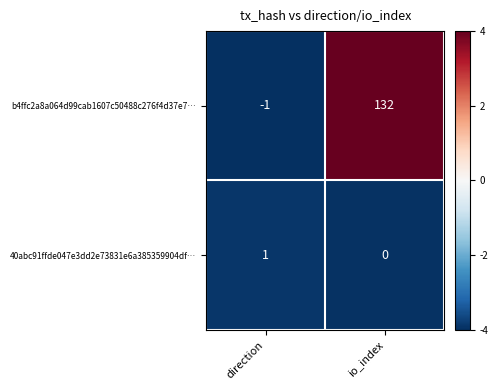

Rank the series by their average value, from lowest to highest.

40abc91ffde047e3dd2e73831e6a385359904df…, b4ffc2a8a064d99cab1607c50488c276f4d37e7…